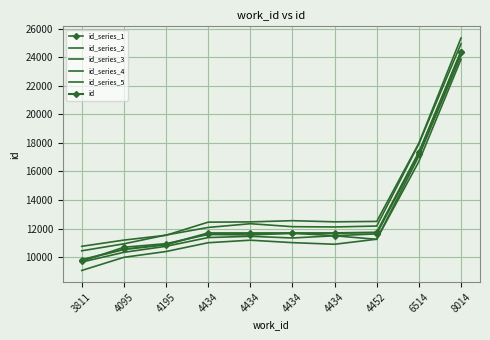

Reading left to right, what are all the values shown in this chart?

id_series_1: 9716	10693	10945	11586	11552	11670	11503	11629	17249	24390
id_series_2: 10444	10932	11547	12079	12340	12133	12113	12176	17936	24933
id_series_3: 9657	10338	10760	11371	11457	11342	11496	11248	17080	24111
id_series_4: 10758	11193	11533	12449	12468	12552	12472	12501	17978	25339
id_series_5: 9068	9988	10394	11010	11187	11016	10903	11255	16694	23849
id: 9814	10545	10875	11680	11681	11682	11683	11727	17328	24376